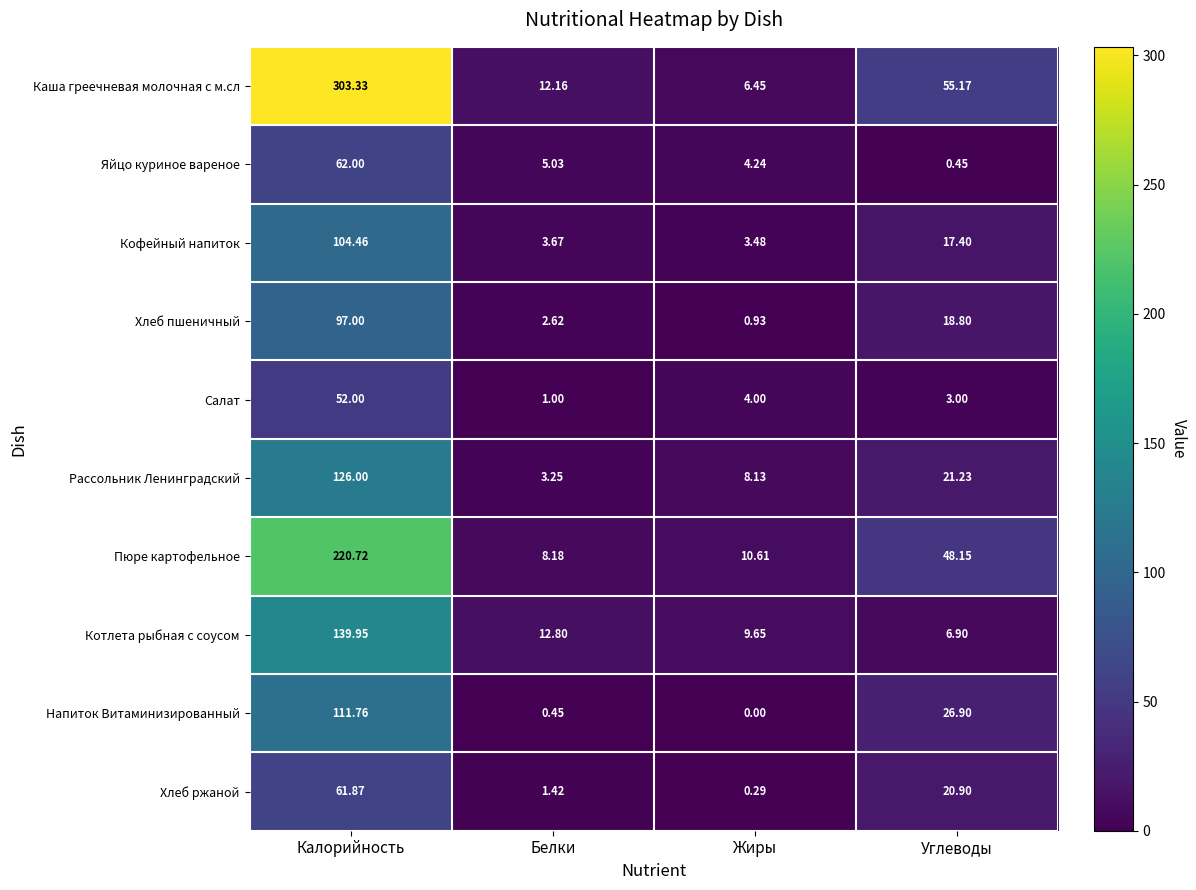

Which category has the highest value across all series?

Калорийность